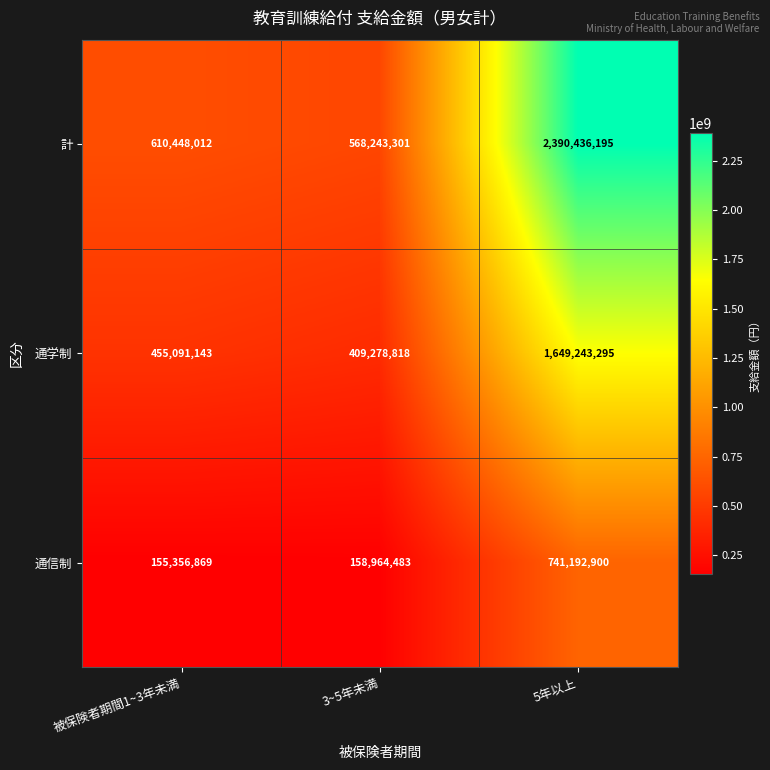

Which label corresponds to the largest value in the chart?

5年以上